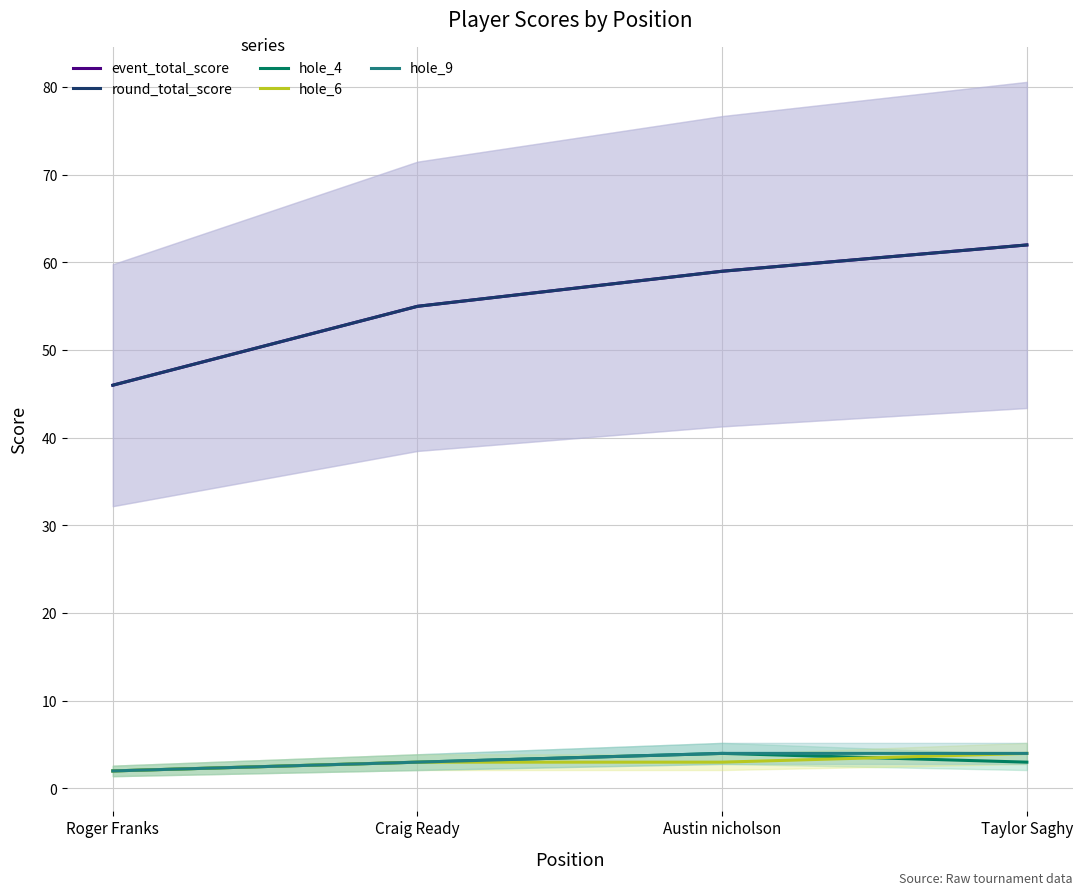

True or false: hole_6 has more than 1 points higher than both neighbors.

False